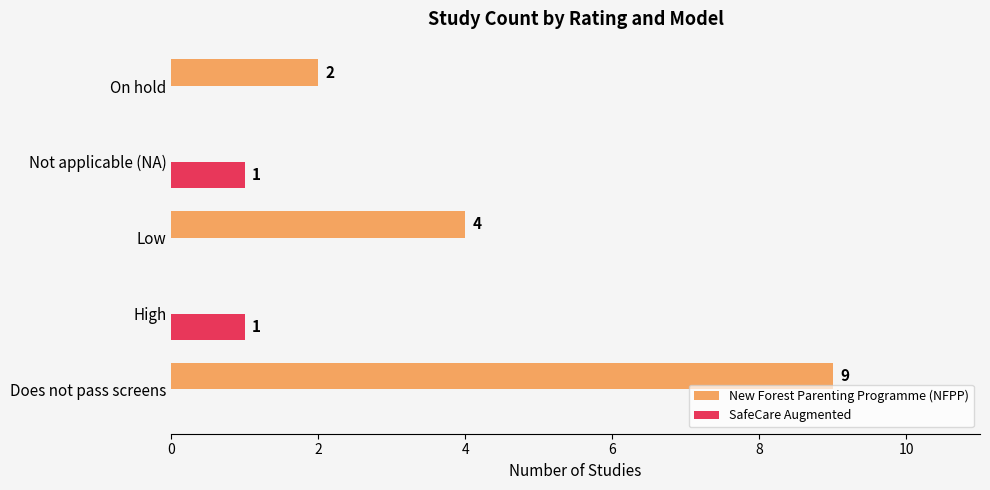

Between High and On hold, which series saw the biggest shift?

New Forest Parenting Programme (NFPP)